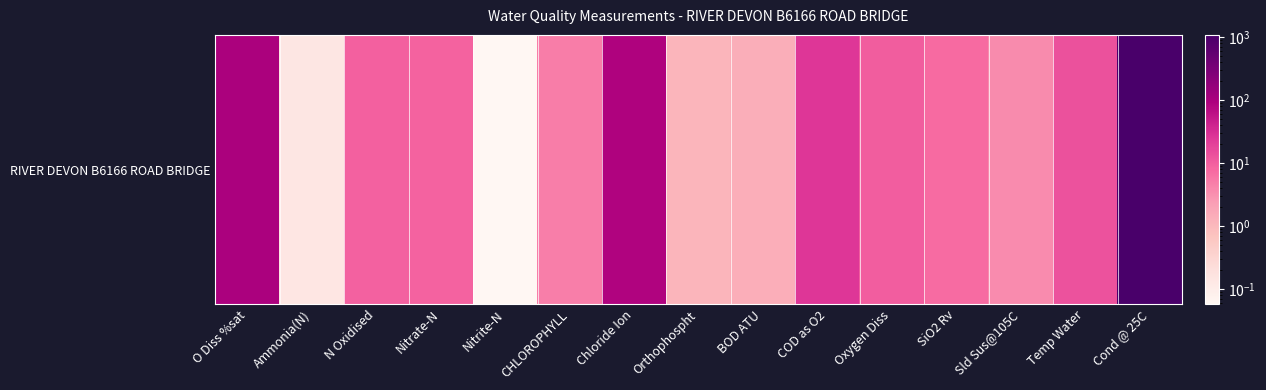

What is the change in value from Nitrite-N to Chloride Ion?

+88.1